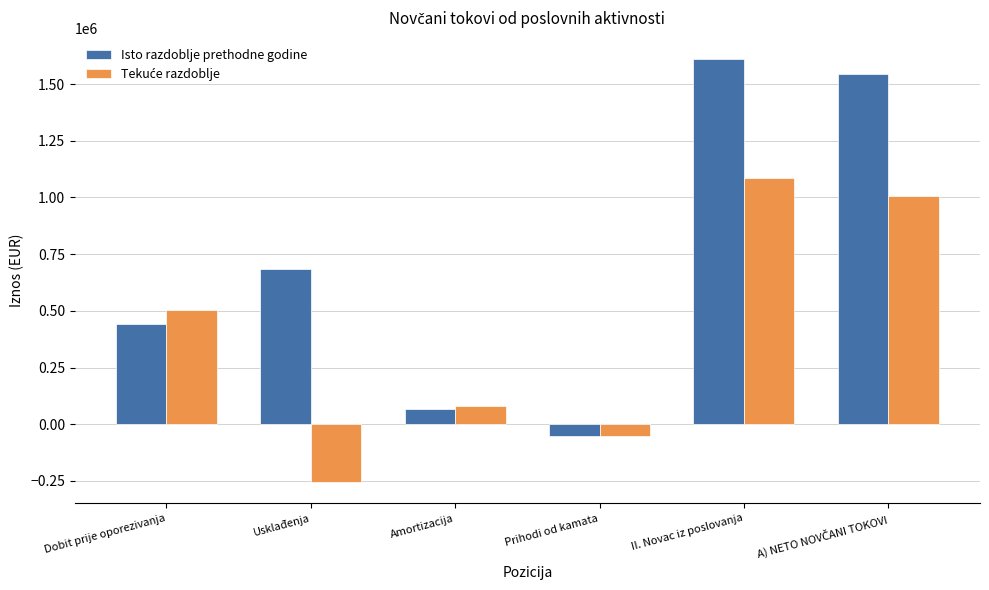

How many negative values does the Isto razdoblje prethodne godine series have?

1